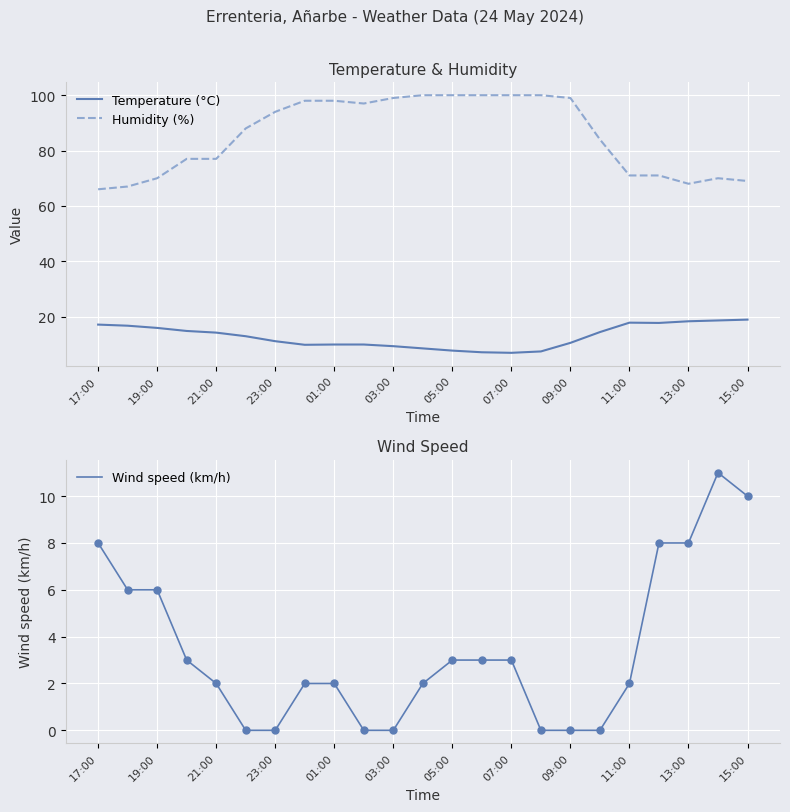

Which series reaches the maximum Y coordinate?

Humidity (%)